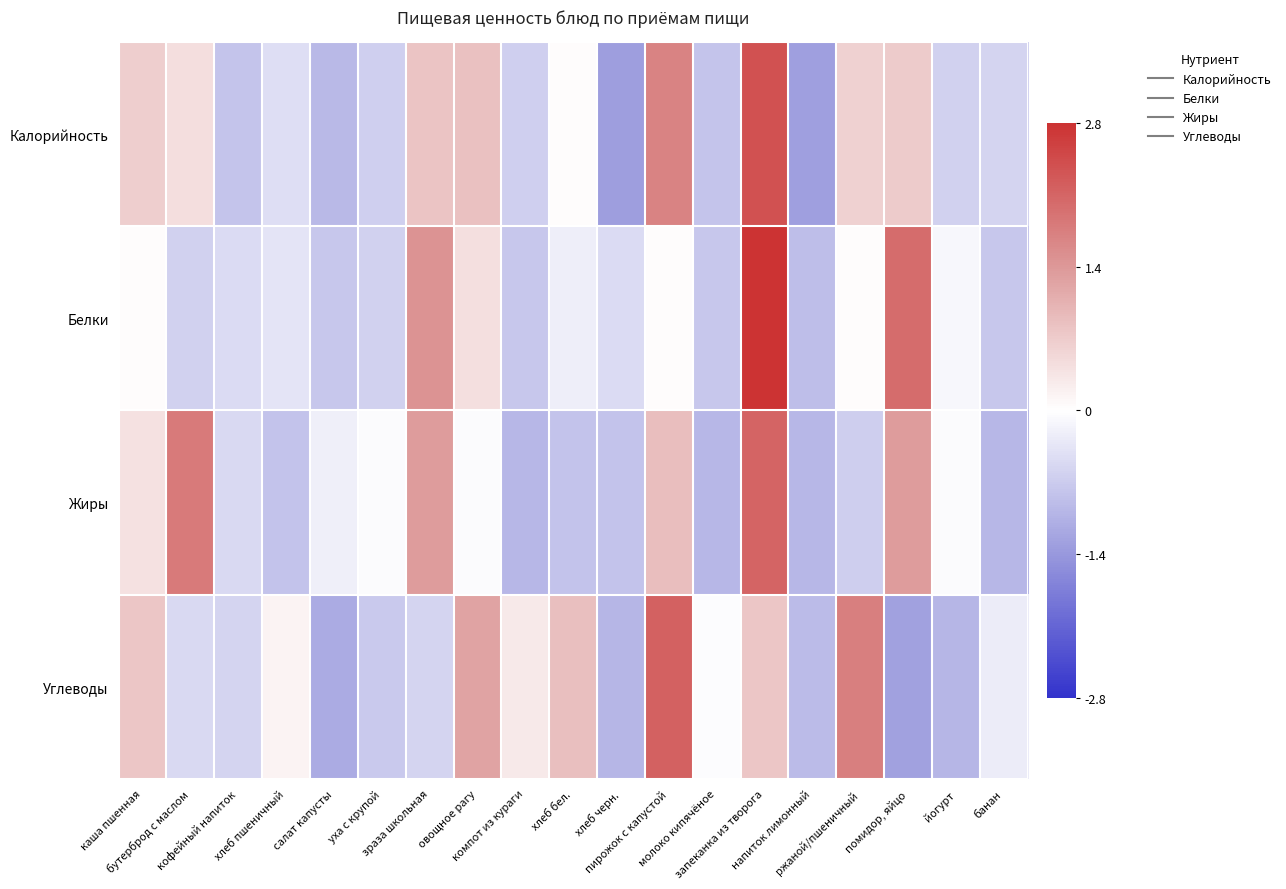

List the series in order of their peak value, highest first.

Белки, Калорийность, Углеводы, Жиры